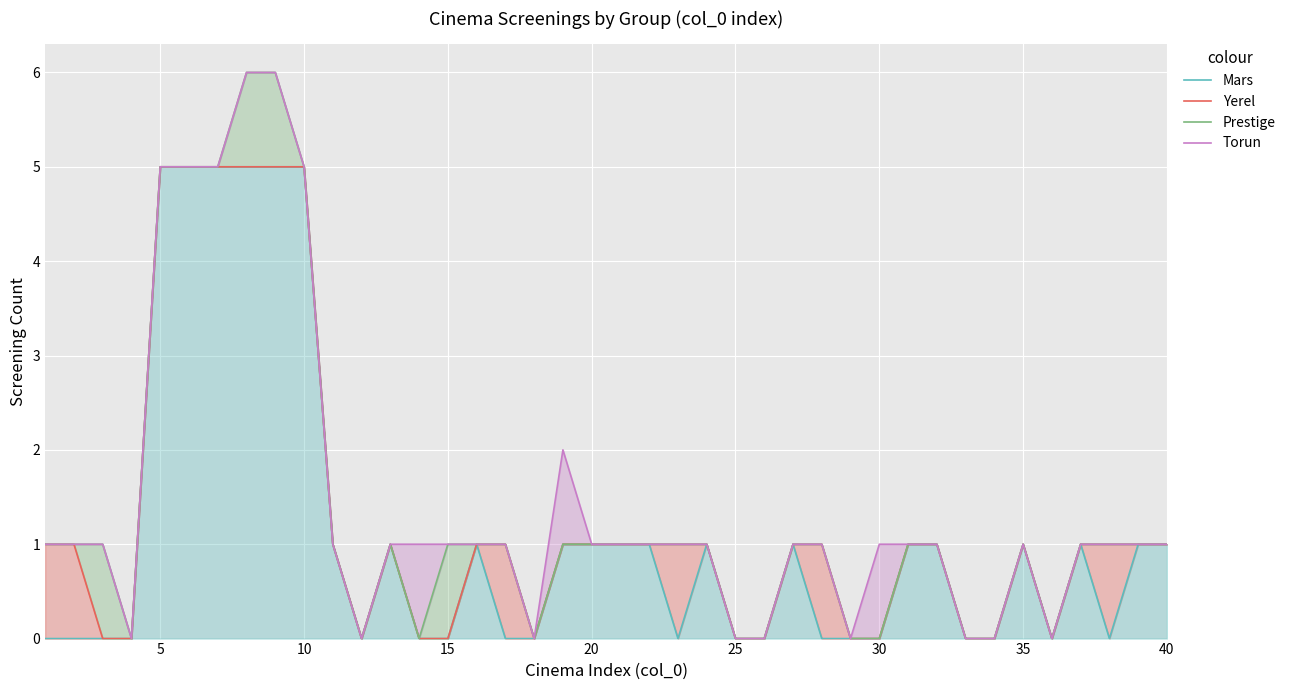

In Mars, how many points are higher than both neighbors (excluding endpoints)?

6